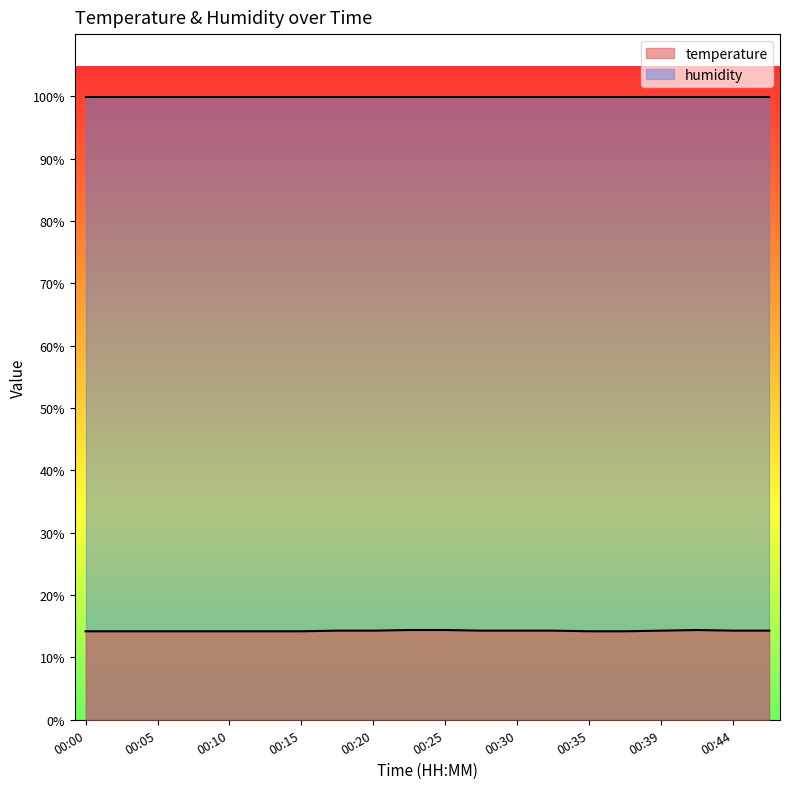

How many points are higher than both their immediate neighbors (excluding endpoints)?

1